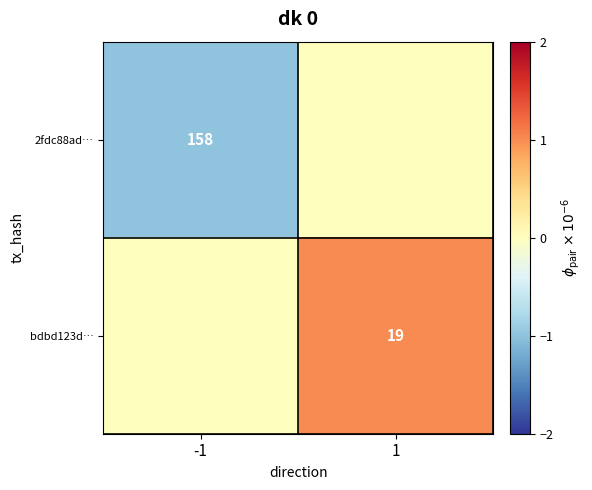

The value of bdbd123d… at 1 is 31. True or false?

False